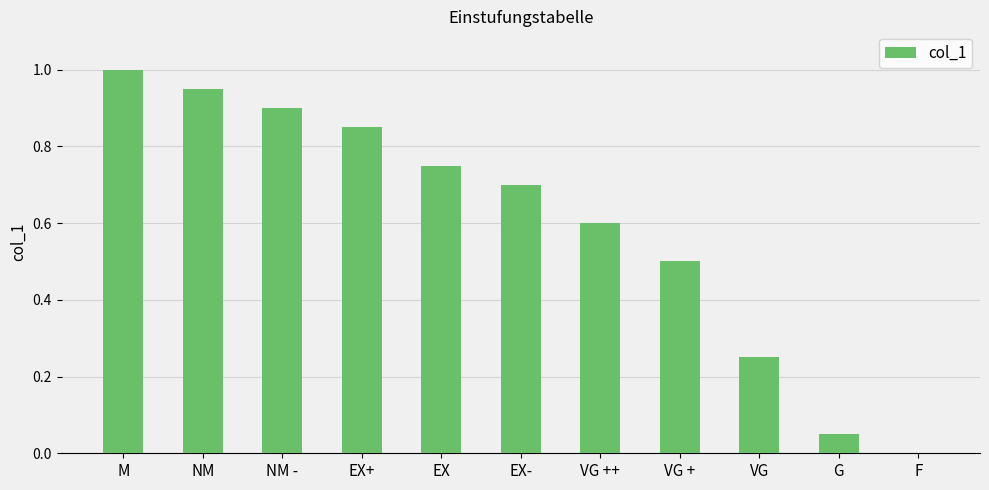

At which category does the chart reach its peak across all series?

M